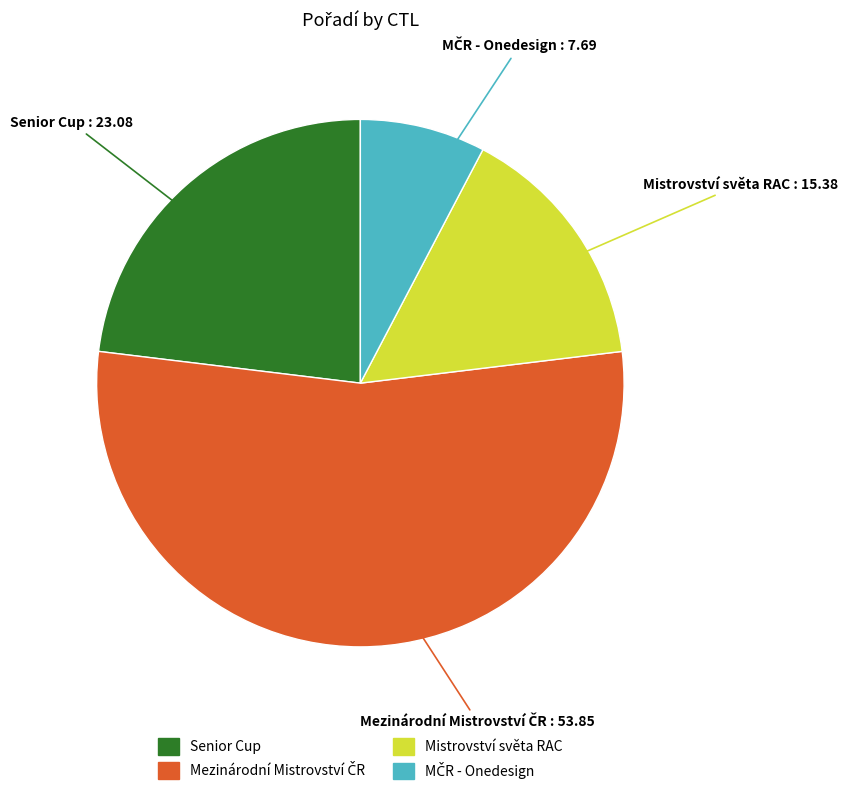

Is there a majority slice in this chart?

Yes